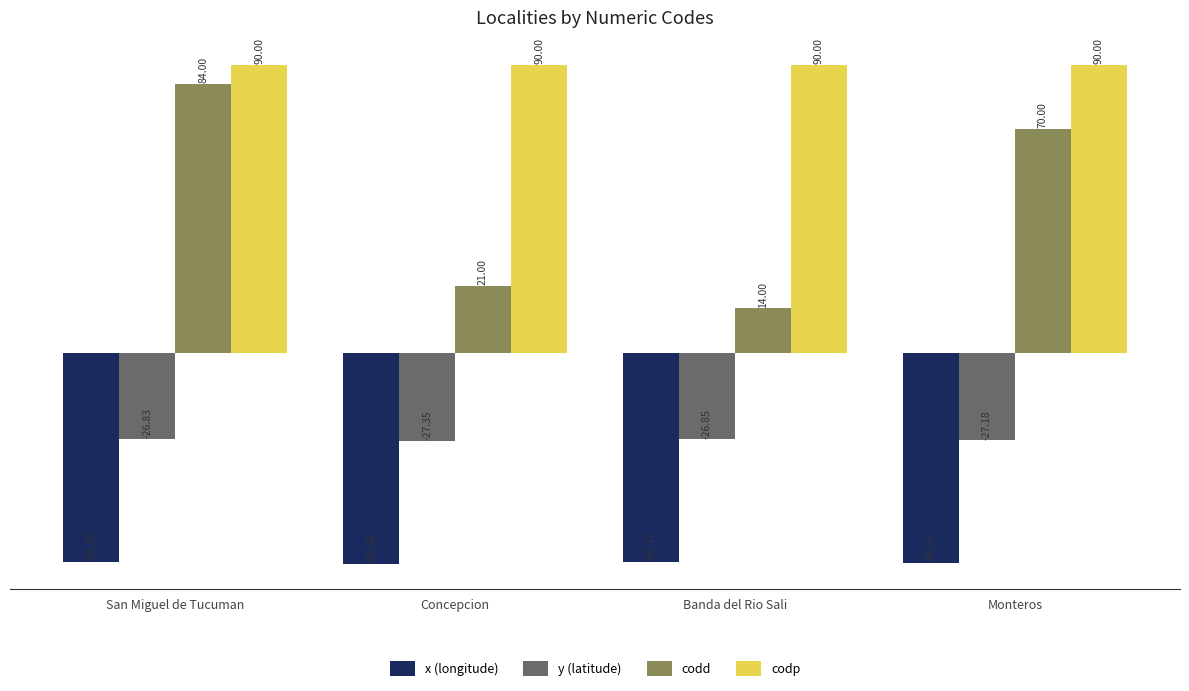

The codp series shows 48.1 at Concepcion. True or false?

False